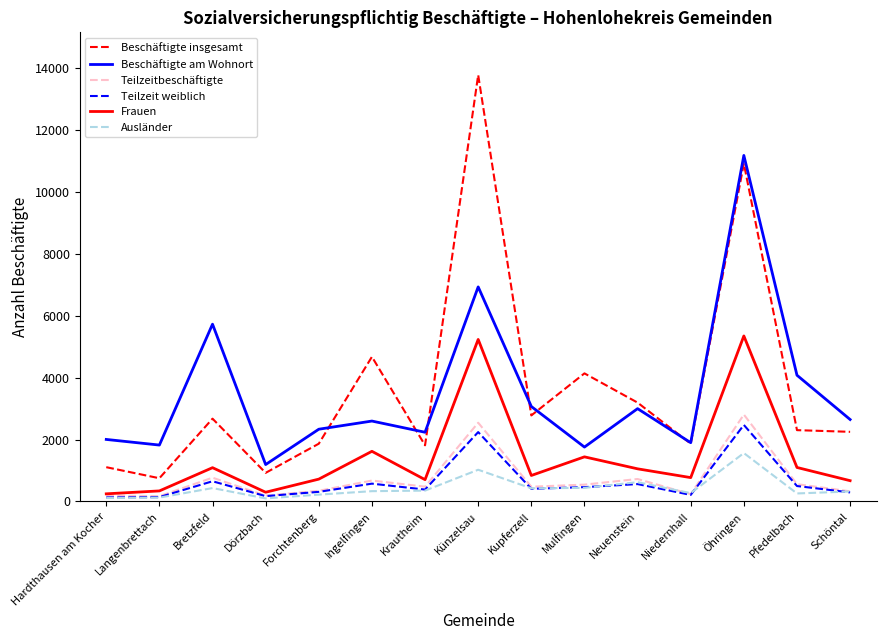

What are all the series names shown in the legend?

Beschäftigte insgesamt, Beschäftigte am Wohnort, Teilzeitbeschäftigte, Teilzeit weiblich, Frauen, Ausländer